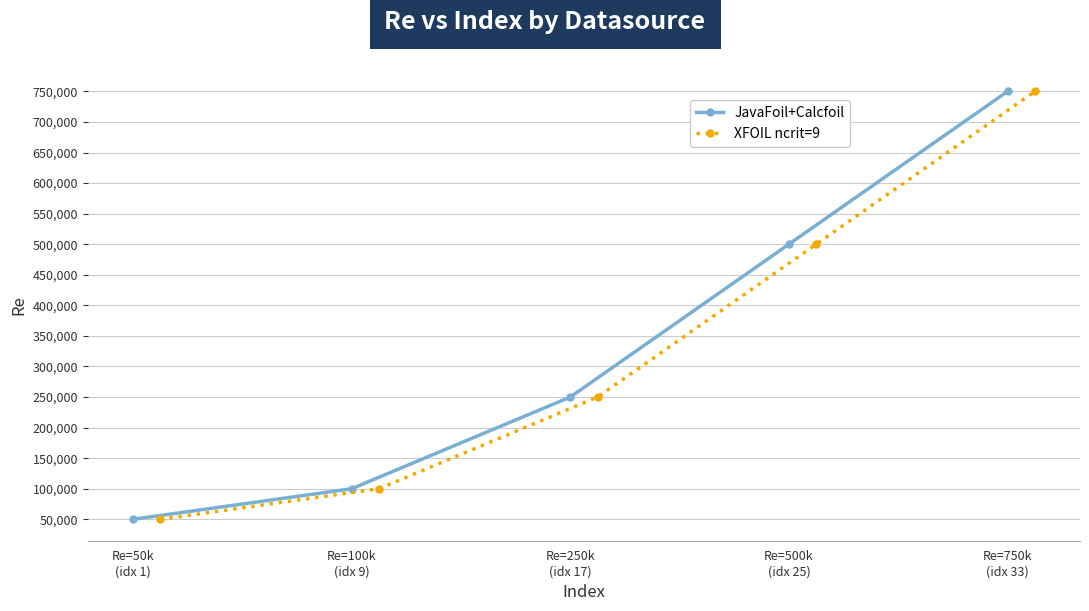

What is the highest value of the XFOIL ncrit=9 series?

750000